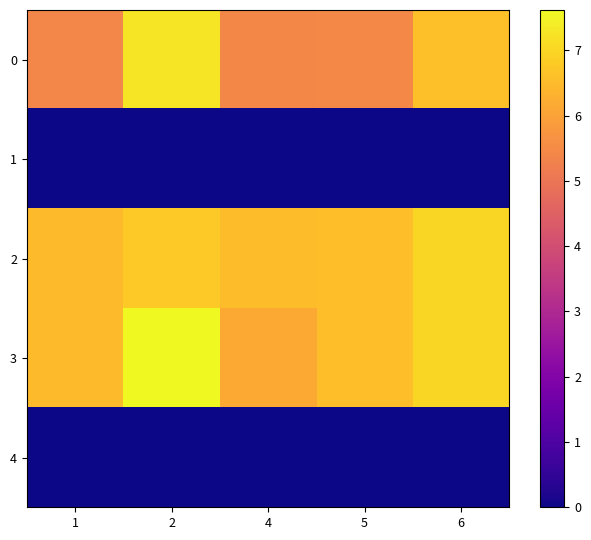

Reading left to right, list all the values displayed in this chart.

0: 1=5.4	2=7.3	4=5.4	5=5.4	6=6.6
1: 1=0.0	2=0.0	4=0.0	5=0.0	6=0.0
2: 1=6.5	2=6.8	4=6.5	5=6.5	6=7.0
3: 1=6.5	2=7.6	4=6.1	5=6.5	6=7.0
4: 1=0.0	2=0.0	4=0.0	5=0.0	6=0.0